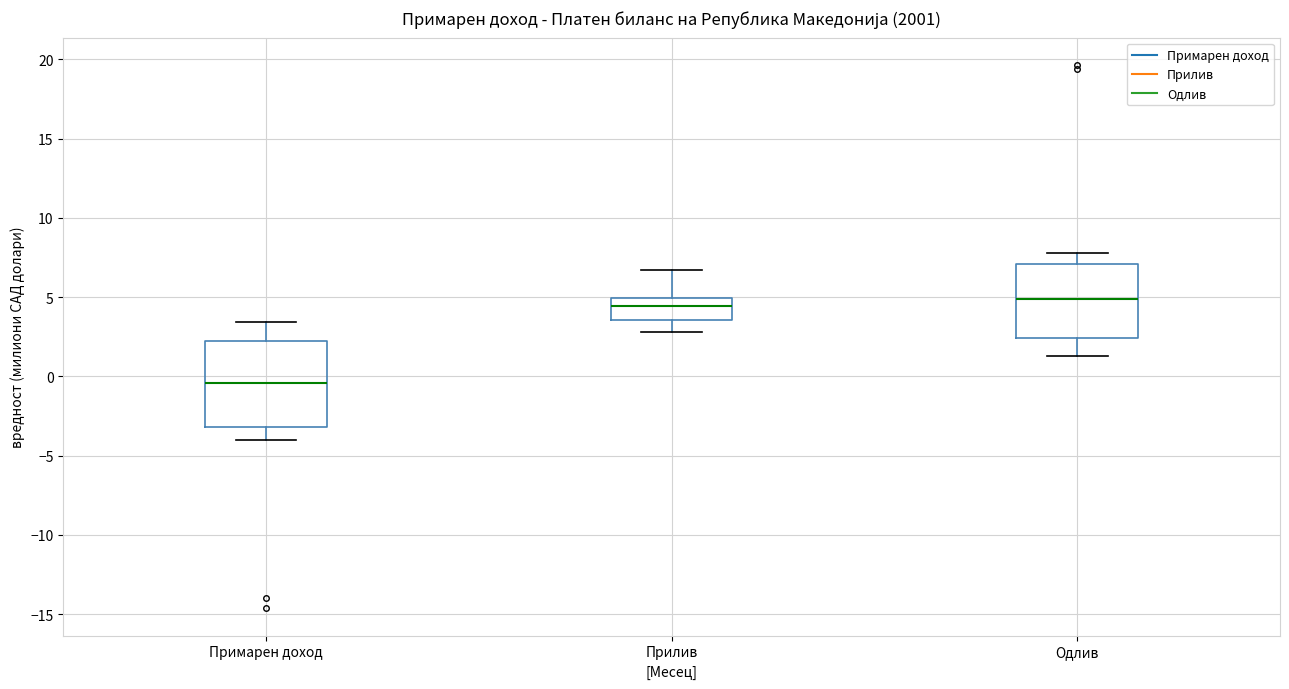

Reading left to right, read every box against the y-axis: the position of its median line, the range the box covers, and the ends of its whiskers. The values are not printed on the chart, so give them approximately, as read against the axis.

Примарен доход: median -0.5, box -3.0 to 2.5, whiskers -4.0 to 3.5
Прилив: median 4.5, box 3.5 to 5.0, whiskers 3.0 to 6.5
Одлив: median 5.0, box 2.5 to 7.0, whiskers 1.5 to 8.0